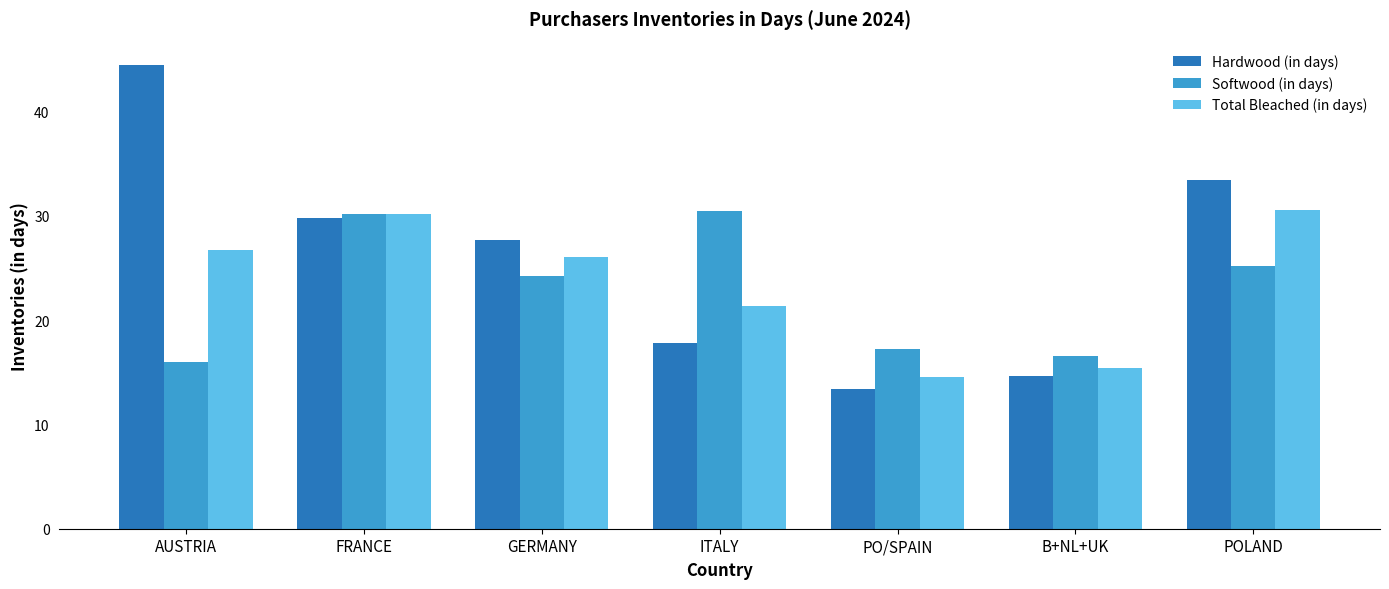

What are all the series names shown in the legend?

Hardwood (in days), Softwood (in days), Total Bleached (in days)